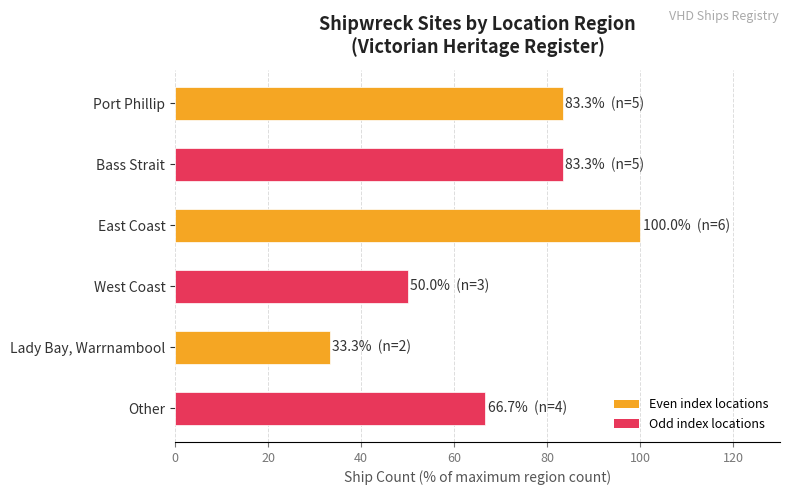

What is the change in value from Bass Strait to Lady Bay, Warrnambool?

-50.0